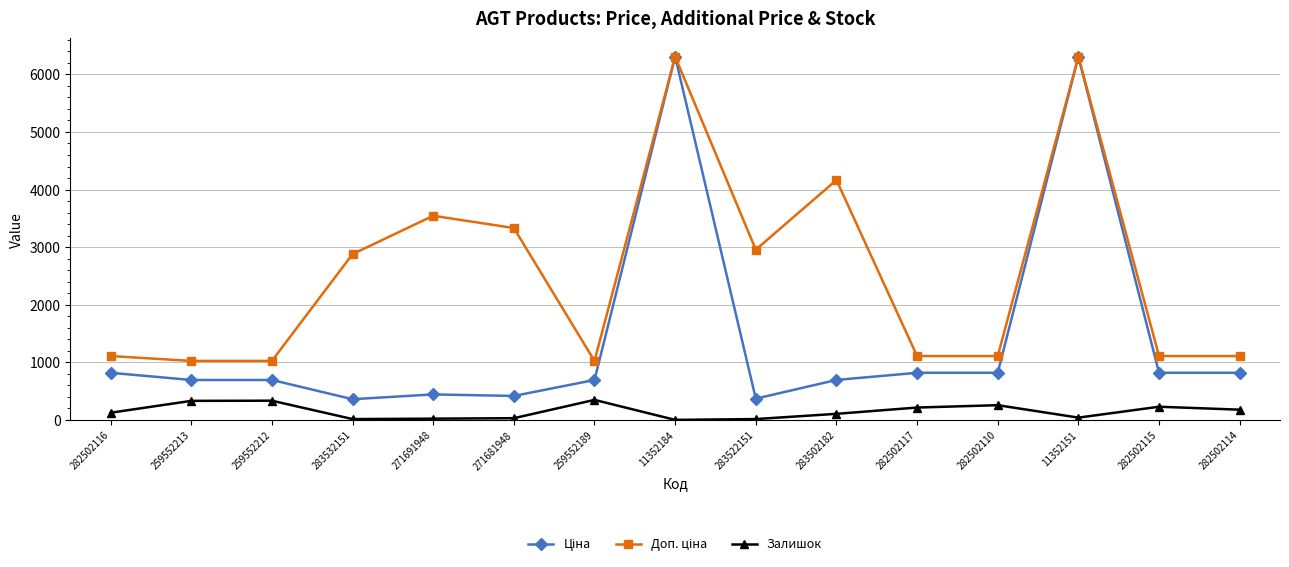

At how many categories does at least one series exceed 1987?

7